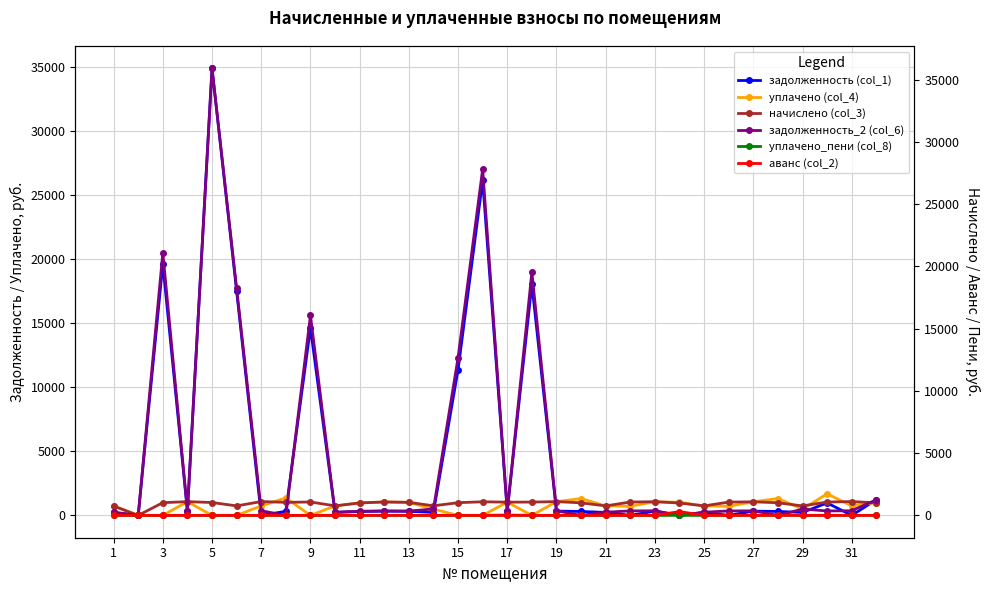

True or false: начислено (col_3) has more than 2 points higher than both neighbors.

True